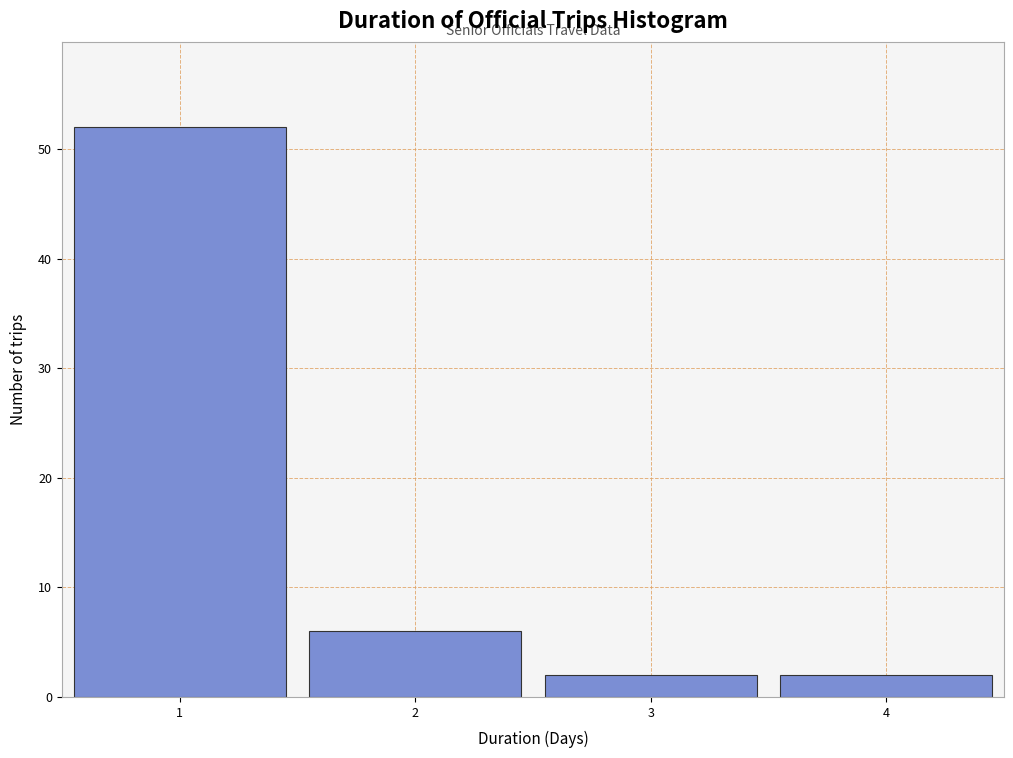

How tall is the bar that spans 2.5 to 3.5 on the x-axis? The values are not printed on the chart, so give them approximately, as read against the axis.

2